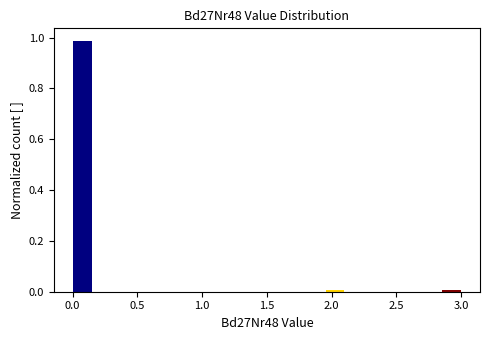

Around what value on the x-axis is the tallest bar? Give the approximate position of its centre, as read against the axis.

0.10